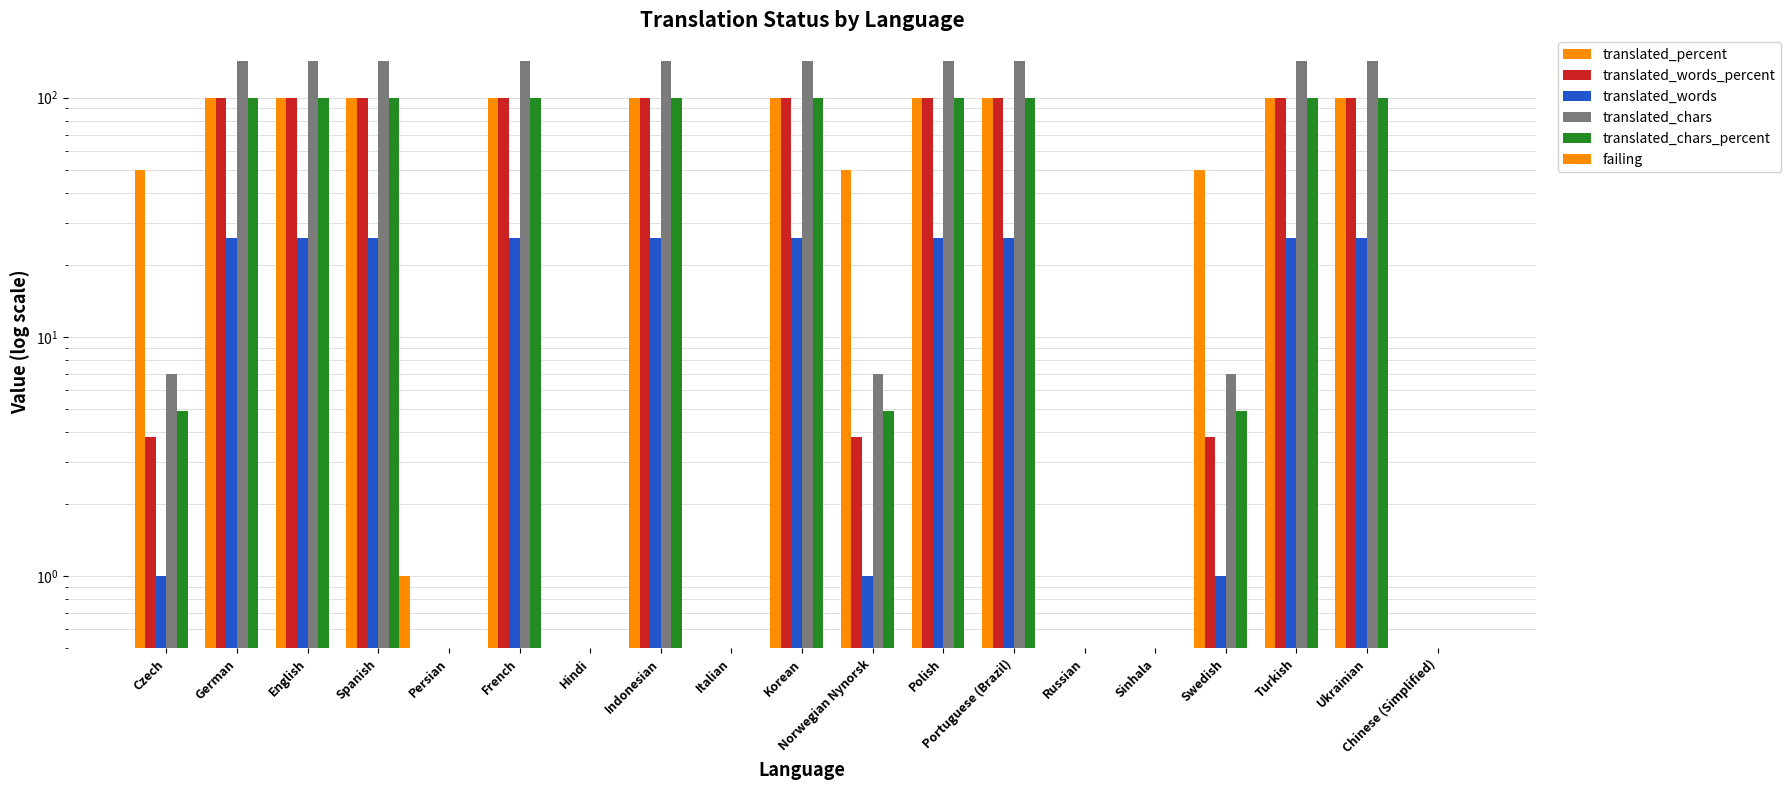

Reading left to right, transcribe all the data shown in this chart.

translated_percent: 50.0	100.0	100.0	100.0	0.0	100.0	0.0	100.0	0.0	100.0	50.0	100.0	100.0	0.0	0.0	50.0	100.0	100.0	0.0
translated_words_percent: 3.8	100.0	100.0	100.0	0.0	100.0	0.0	100.0	0.0	100.0	3.8	100.0	100.0	0.0	0.0	3.8	100.0	100.0	0.0
translated_words: 1.0	26.0	26.0	26.0	0.0	26.0	0.0	26.0	0.0	26.0	1.0	26.0	26.0	0.0	0.0	1.0	26.0	26.0	0.0
translated_chars: 7.0	142.0	142.0	142.0	0.0	142.0	0.0	142.0	0.0	142.0	7.0	142.0	142.0	0.0	0.0	7.0	142.0	142.0	0.0
translated_chars_percent: 4.9	100.0	100.0	100.0	0.0	100.0	0.0	100.0	0.0	100.0	4.9	100.0	100.0	0.0	0.0	4.9	100.0	100.0	0.0
failing: 0.0	0.0	0.0	1.0	0.0	0.0	0.0	0.0	0.0	0.0	0.0	0.0	0.0	0.0	0.0	0.0	0.0	0.0	0.0